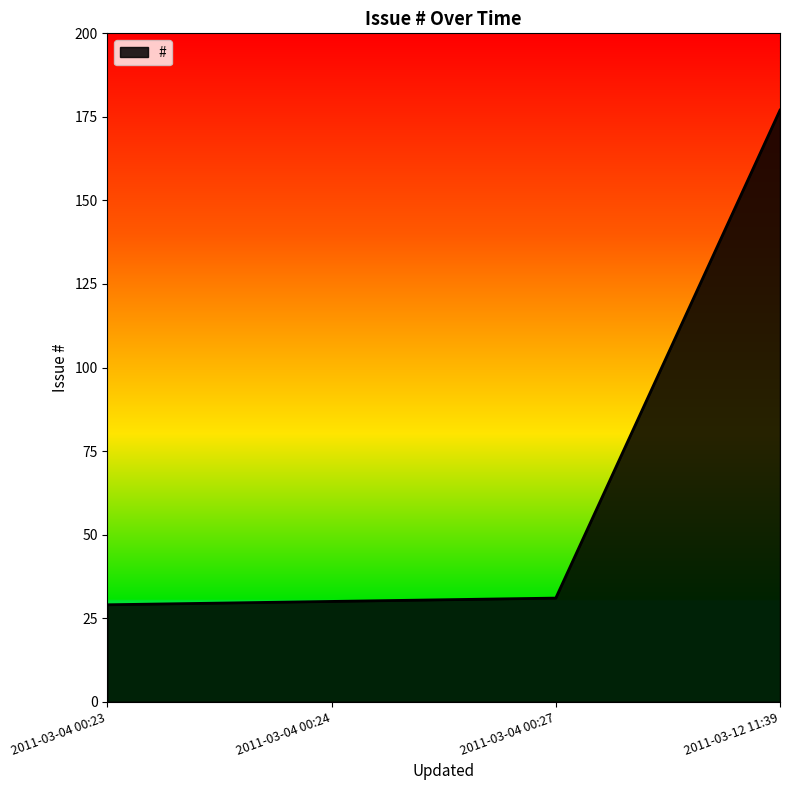

What is the difference between the maximum and minimum values?

148